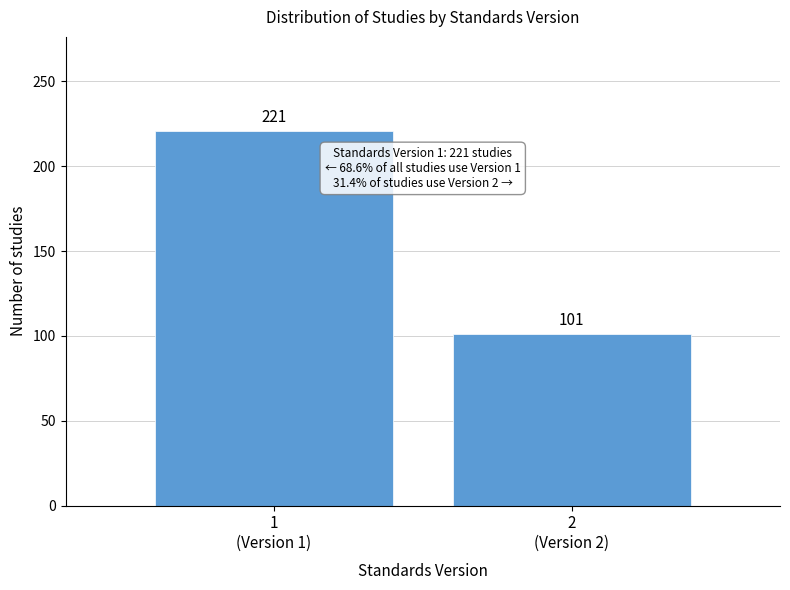

Reading right to left, extract all data points from this chart.

101	221